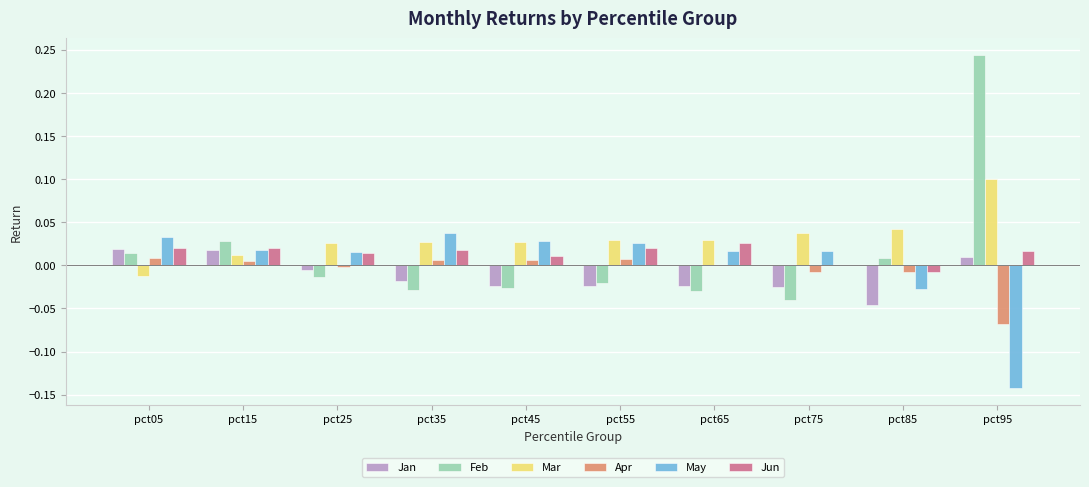

Between pct15 and pct75, which series saw the biggest shift?

Feb